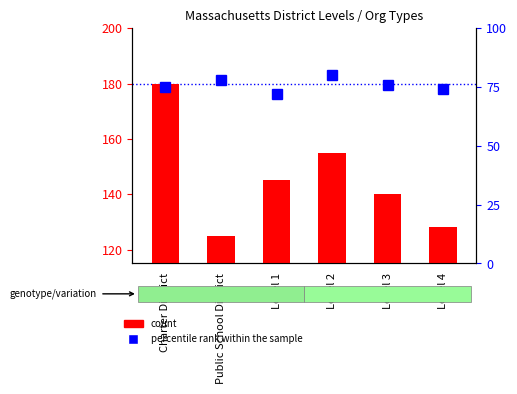

What is the difference between the maximum and second lowest values in the count series?

52